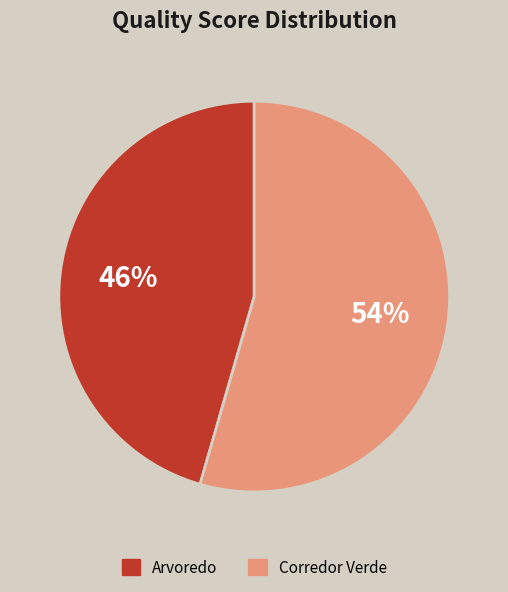

To the nearest percent, what is the combined percentage of Corredor Verde and Arvoredo?

100%